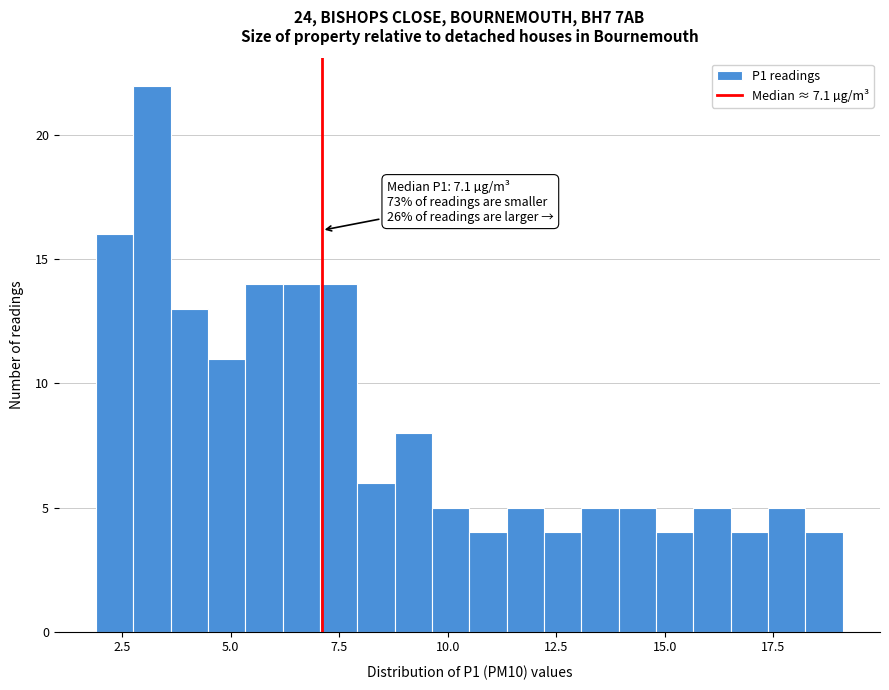

Around what value on the x-axis is the tallest bar? Give the approximate position of its centre, as read against the axis.

3.0